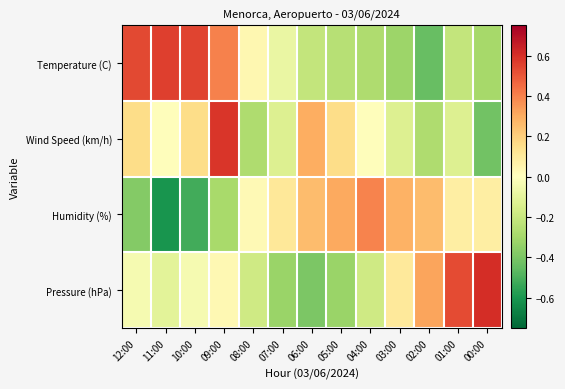

Reading left to right, transcribe all the data shown in this chart.

Temperature (C): 12:00=0.5	11:00=0.6	10:00=0.5	09:00=0.4	08:00=0.0	07:00=-0.1	06:00=-0.2	05:00=-0.2	04:00=-0.3	03:00=-0.3	02:00=-0.4	01:00=-0.2	00:00=-0.3
Wind Speed (km/h): 12:00=0.2	11:00=0.0	10:00=0.2	09:00=0.6	08:00=-0.3	07:00=-0.1	06:00=0.3	05:00=0.2	04:00=0.0	03:00=-0.1	02:00=-0.3	01:00=-0.1	00:00=-0.4
Humidity (%): 12:00=-0.4	11:00=-0.6	10:00=-0.5	09:00=-0.3	08:00=0.0	07:00=0.1	06:00=0.3	05:00=0.3	04:00=0.4	03:00=0.3	02:00=0.3	01:00=0.1	00:00=0.1
Pressure (hPa): 12:00=-0.0	11:00=-0.1	10:00=-0.0	09:00=0.0	08:00=-0.2	07:00=-0.3	06:00=-0.4	05:00=-0.3	04:00=-0.2	03:00=0.1	02:00=0.3	01:00=0.5	00:00=0.6